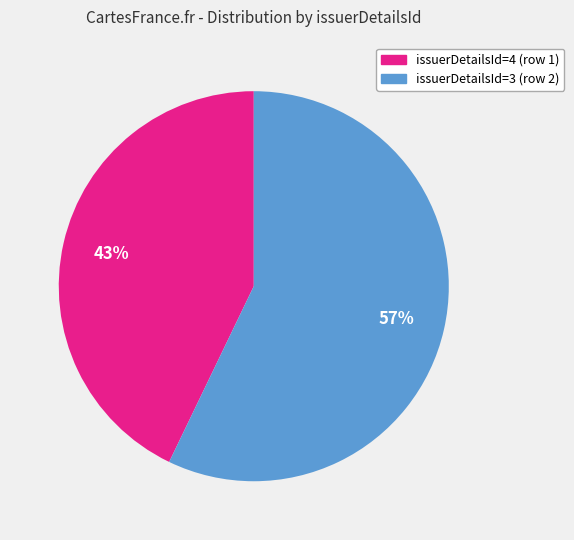

How many slices are in this pie chart?

2